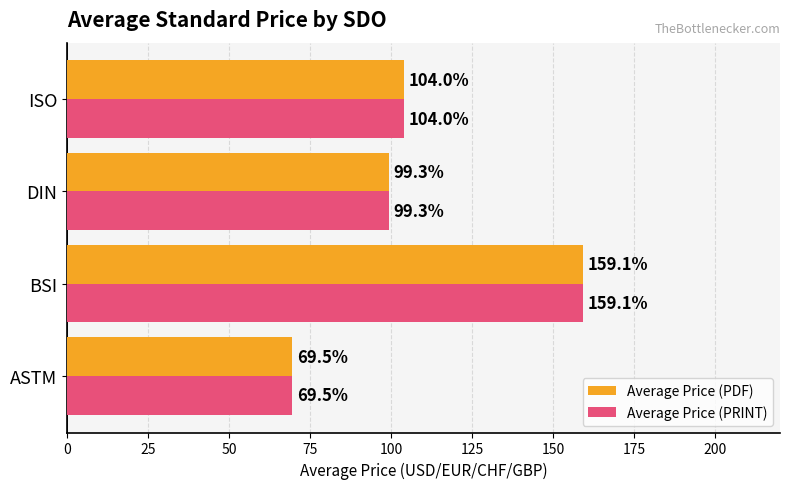

Which category has the lowest value in the Average Price (PDF) series?

ASTM